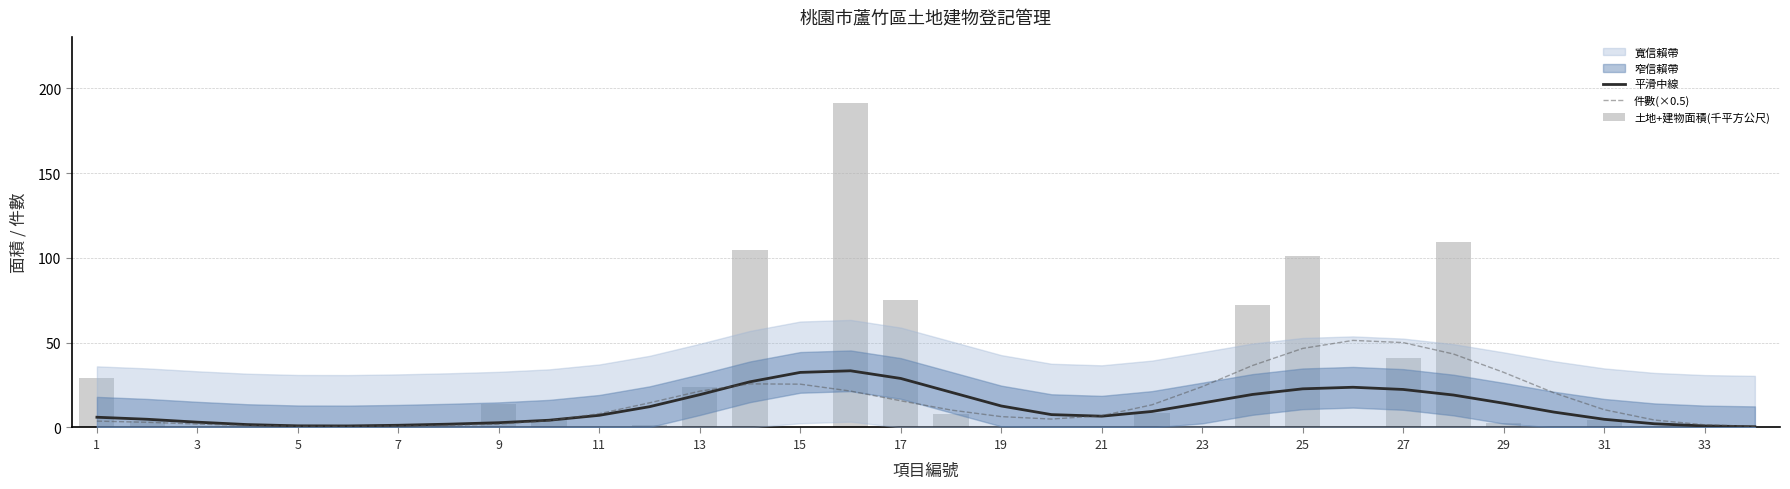

How many groups of bars are there?

34